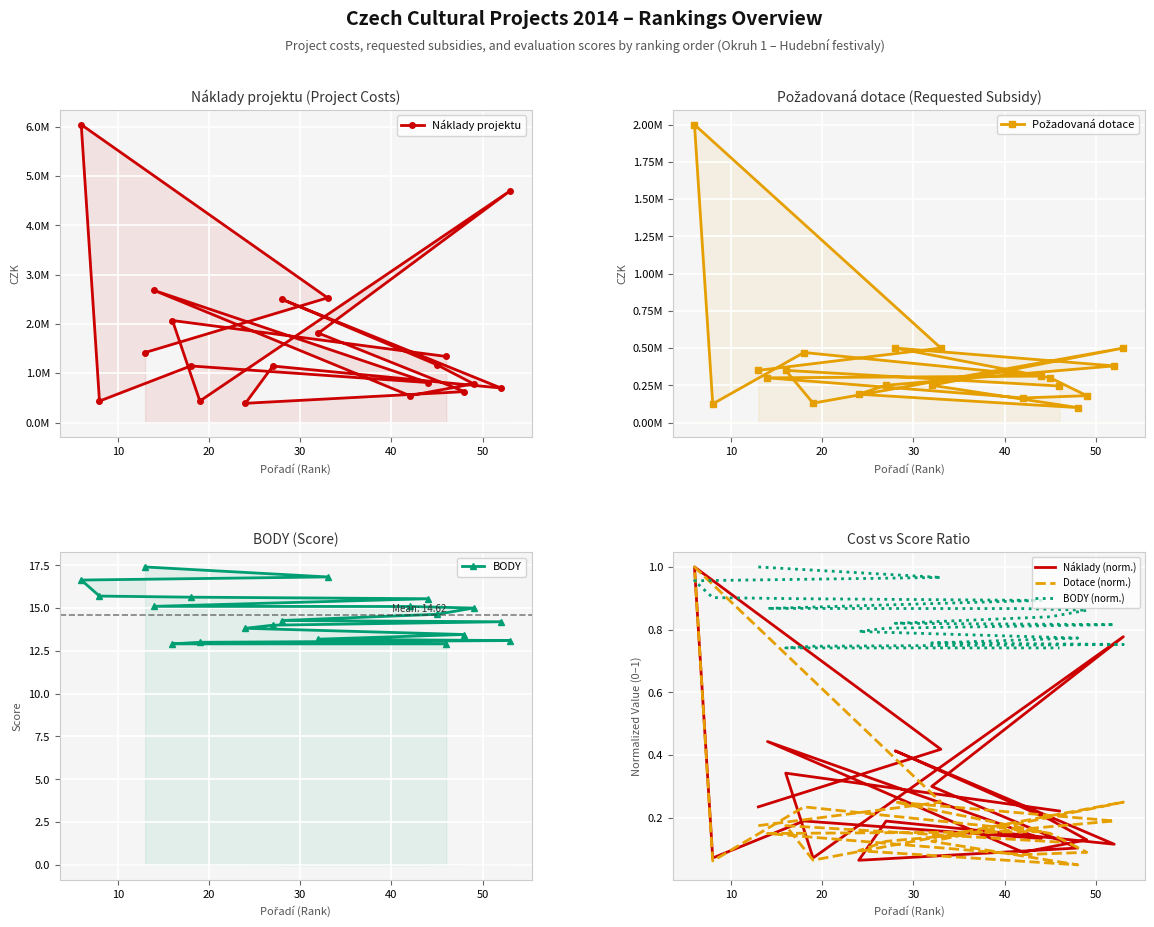

True or false: BODY (norm.) and BODY intersect in this chart.

False